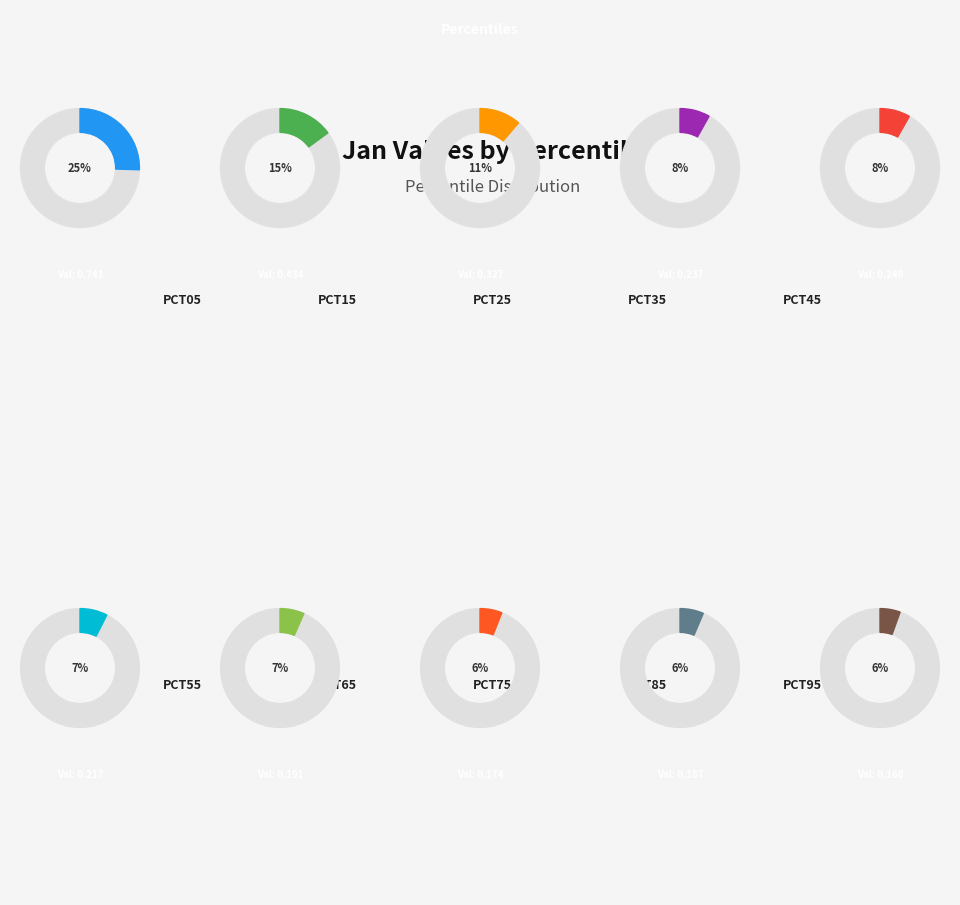

True or false: pct15 accounts for 6% of the total.

False